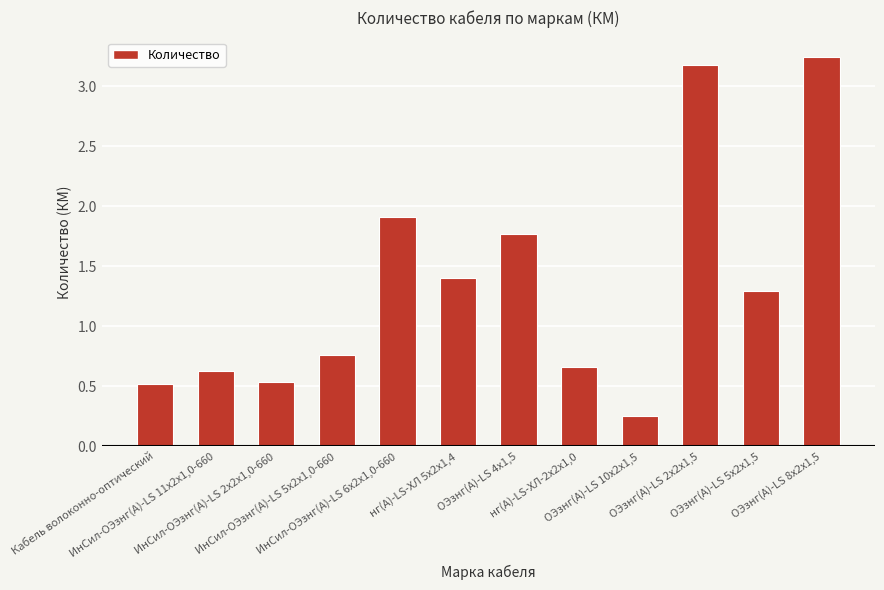

What is the label of the 7th bar from the right?

нг(А)-LS-ХЛ 5х2х1,4